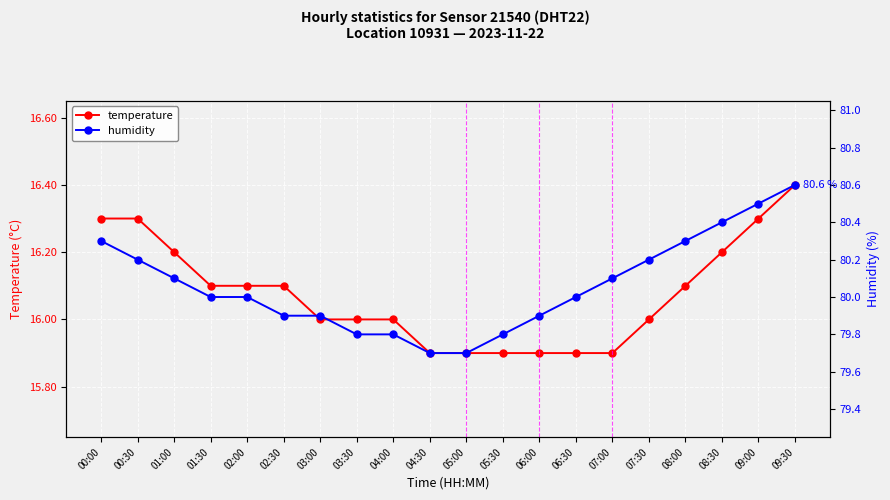

Is it true that temperature equals 16.0 at 03:30?

True